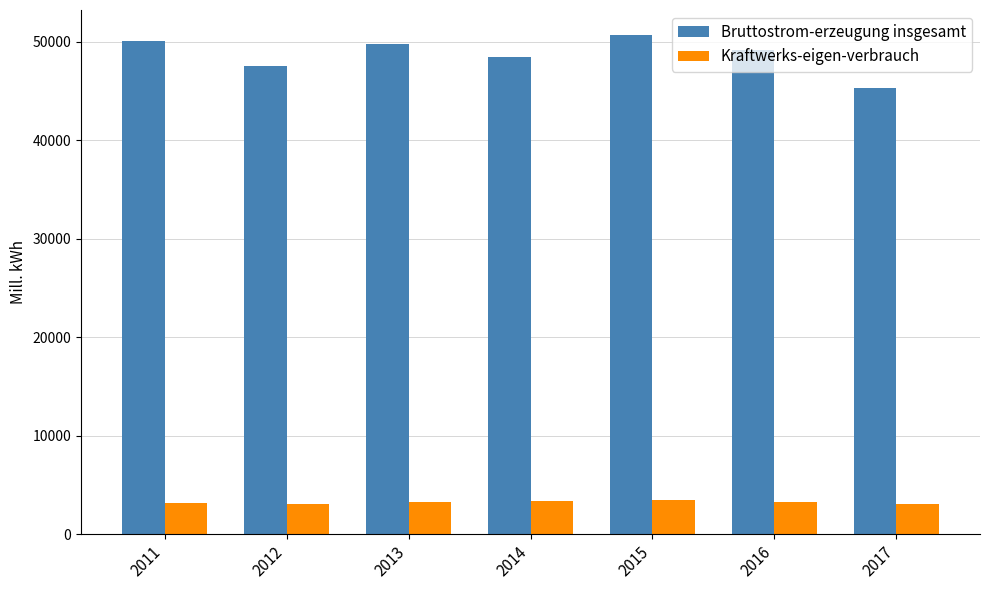

At how many categories does at least one series exceed 32505?

7